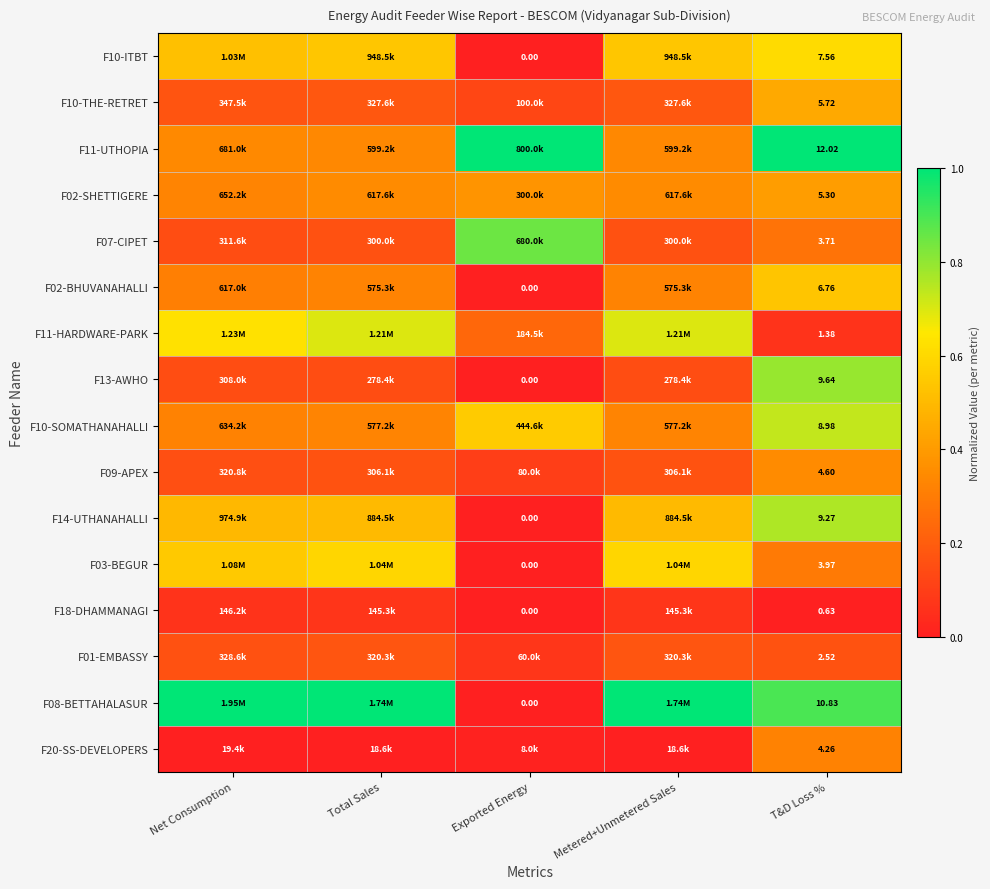

At how many categories does at least one series exceed 0?

5